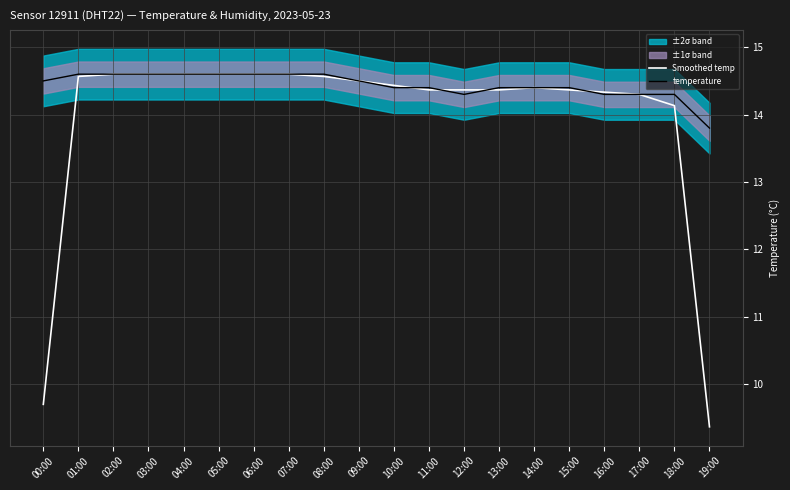

In Smoothed temp, how many points are higher than both neighbors (excluding endpoints)?

1